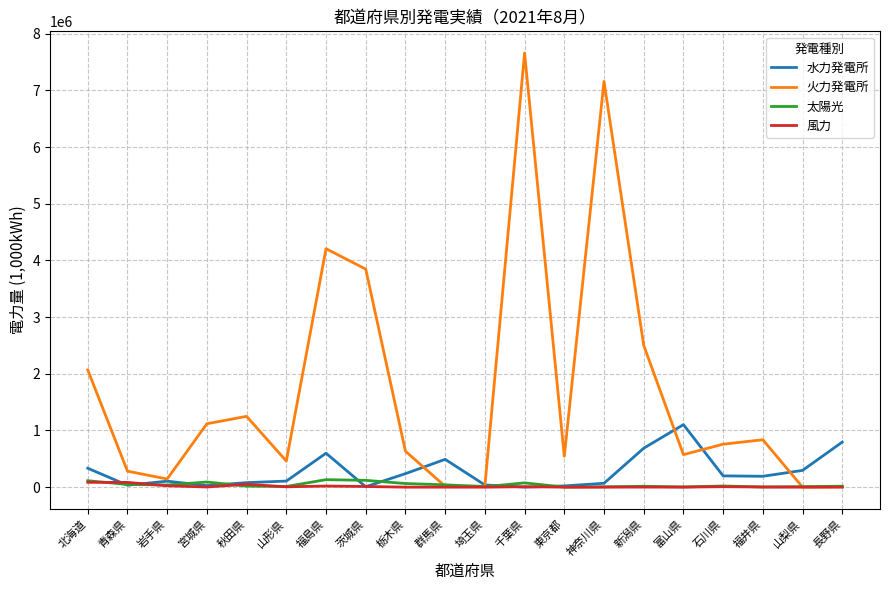

Does the chart display data point markers on the line(s)?

No